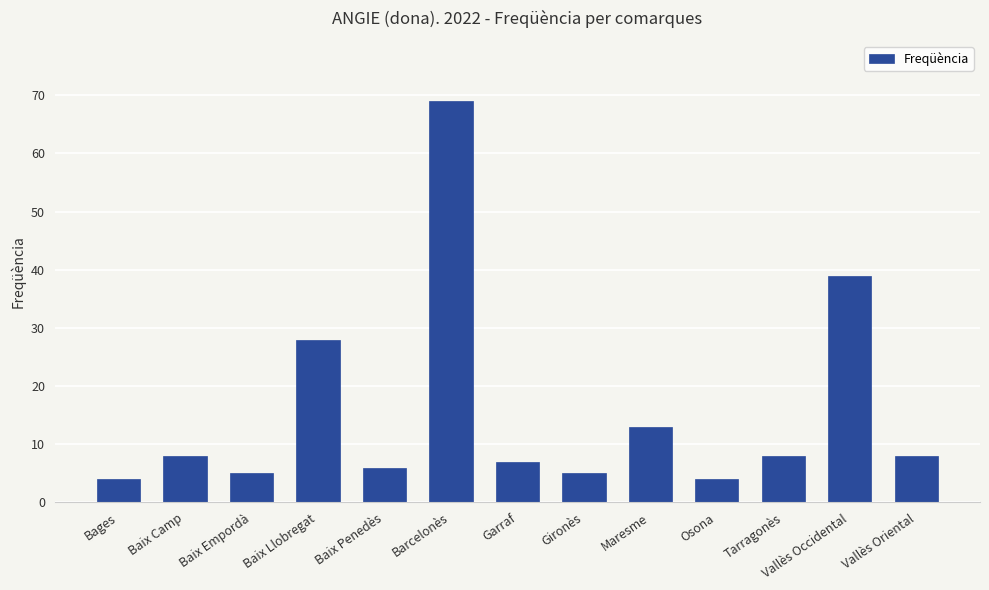

Reading left to right, extract all data points from this chart.

4	8	5	28	6	69	7	5	13	4	8	39	8